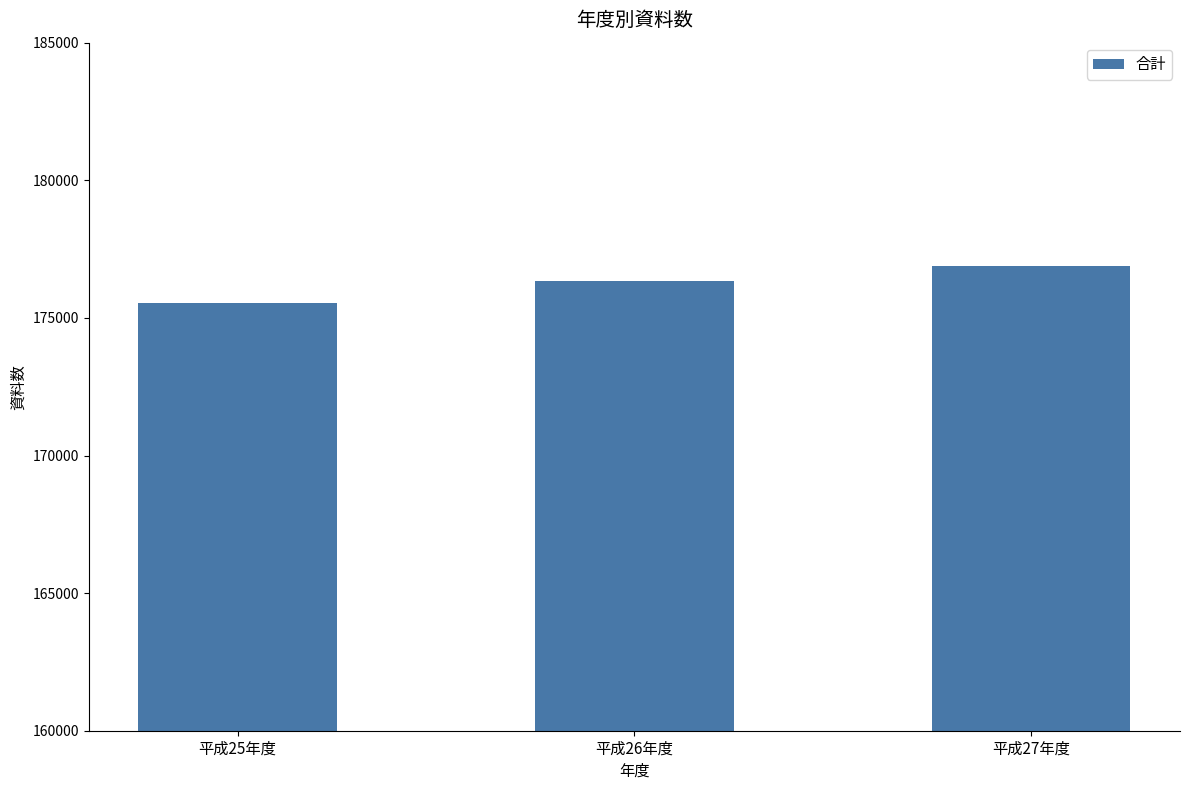

Count the values in the range 175543 to 176885.

3